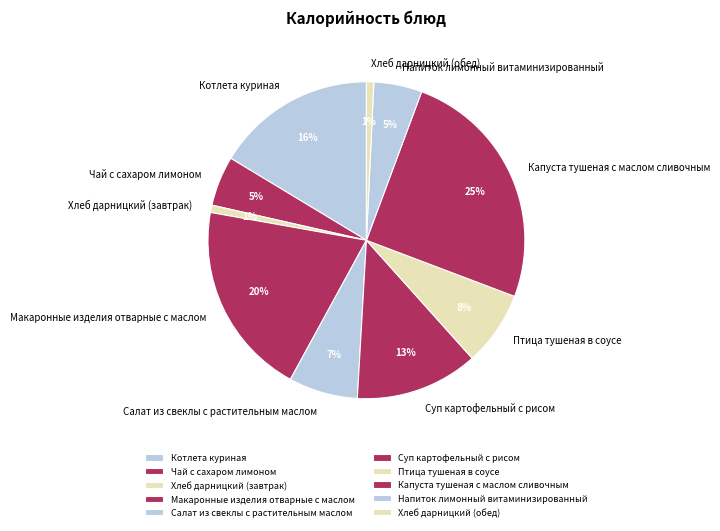

True or false: Хлеб дарницкий (завтрак) accounts for 11% of the total.

False